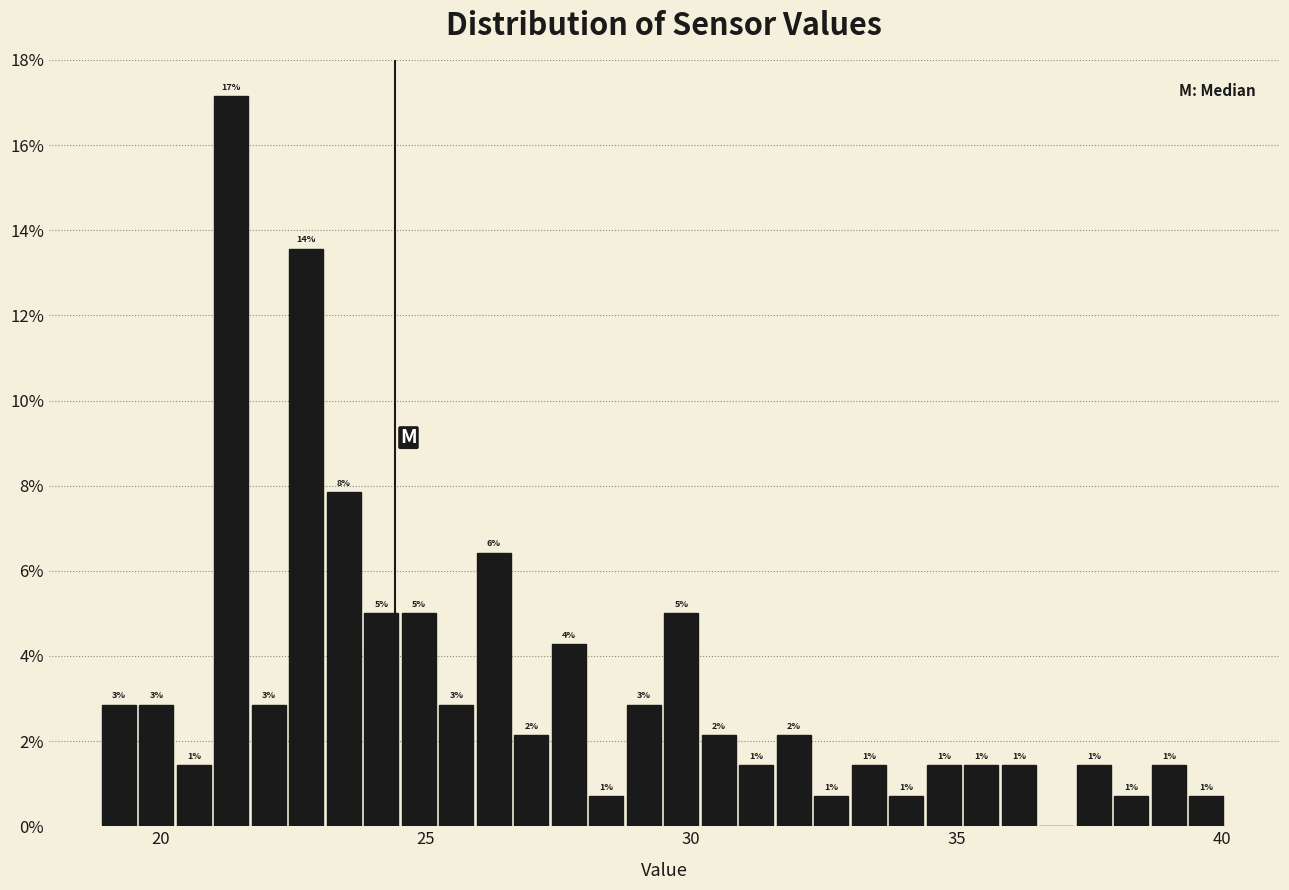

Read against the x-axis, roughly where is the centre of the tallest bar?

21.5